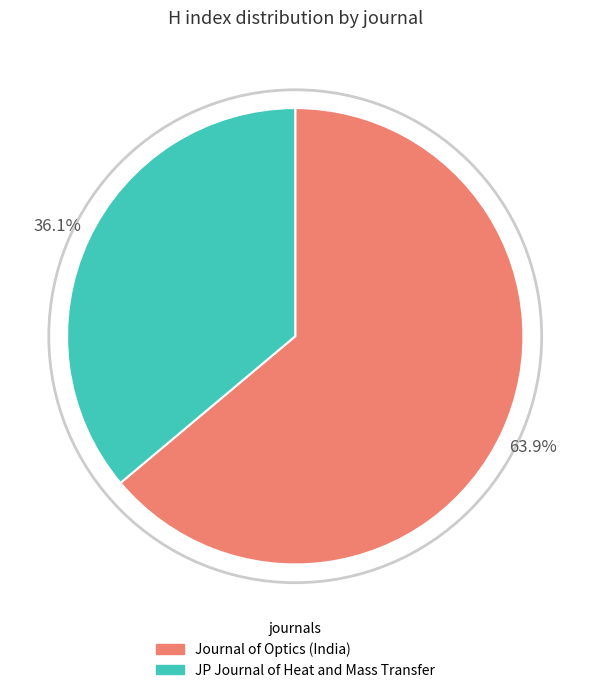

Which category accounts for the majority?

Journal of Optics (India)